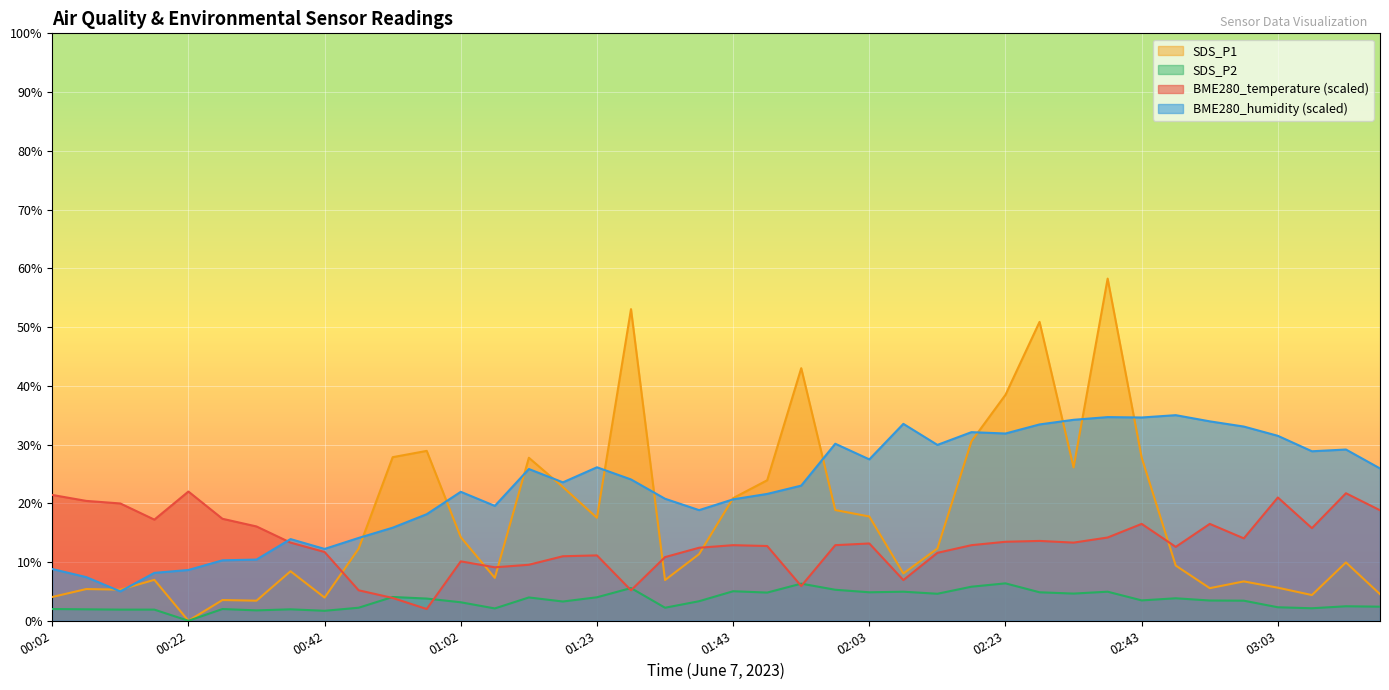

What is the label of the 32nd point from the left?

02:38